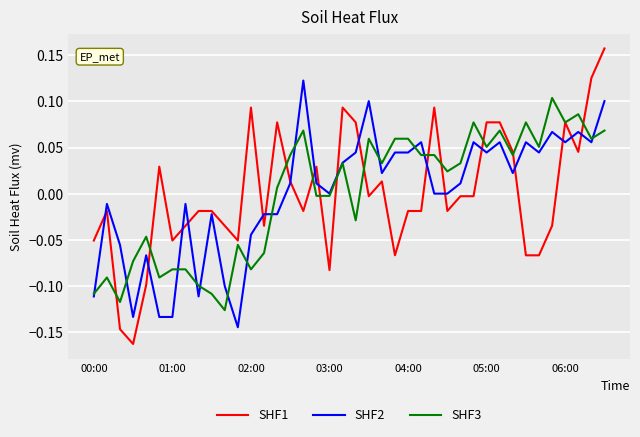

Which series ends up on top after the final intersection of SHF2 and SHF3?

SHF2